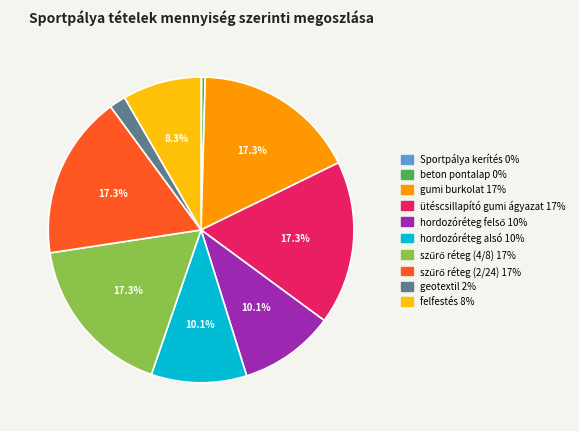

Between hordozóréteg alsó and beton pontalap, which is larger?

hordozóréteg alsó